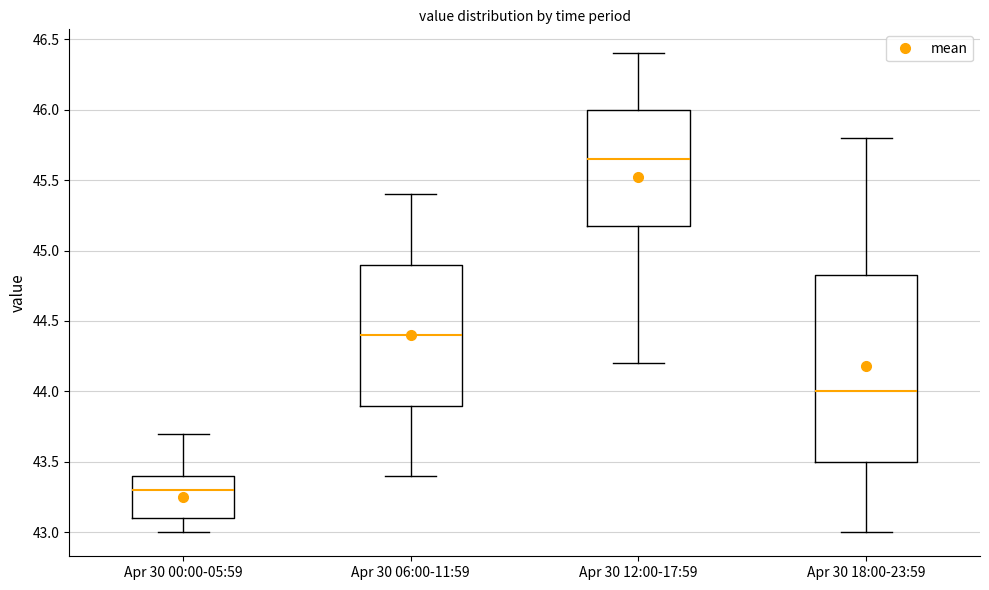

Reading left to right, transcribe this box plot: for each box, give where its median line is, the range the box spans, and where its two whiskers end, as read against the y-axis. The values are not printed on the chart, so give them approximately, as read against the axis.

Apr 30 00:00-05:59: median 43.30, box 43.10 to 43.40, whiskers 43.00 to 43.70
Apr 30 06:00-11:59: median 44.40, box 43.90 to 44.90, whiskers 43.40 to 45.40
Apr 30 12:00-17:59: median 45.65, box 45.20 to 46.00, whiskers 44.20 to 46.40
Apr 30 18:00-23:59: median 44.00, box 43.50 to 44.85, whiskers 43.00 to 45.80